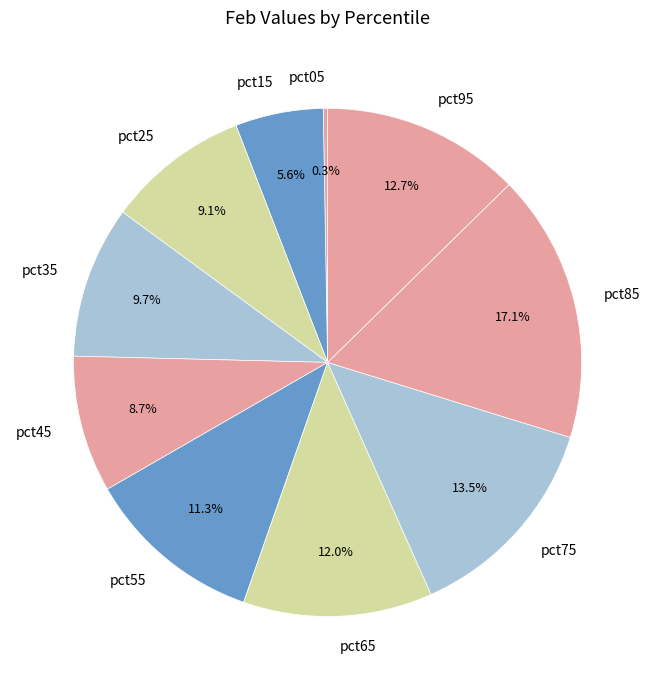

What percentage is the pct55 slice, to the nearest percent?

11%